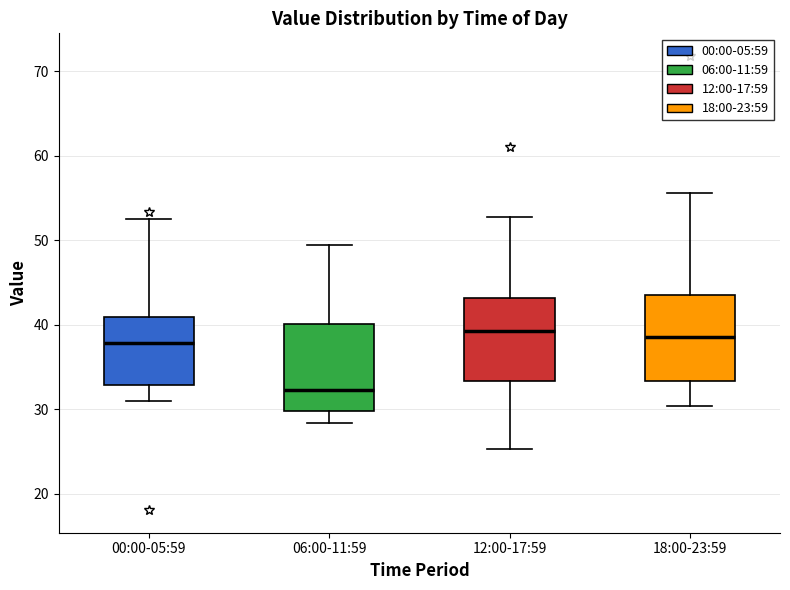

Reading left to right, read every box against the y-axis: the position of its median line, the range the box covers, and the ends of its whiskers. The values are not printed on the chart, so give them approximately, as read against the axis.

00:00-05:59: median 38, box 33 to 41, whiskers 31 to 53
06:00-11:59: median 32, box 30 to 40, whiskers 28 to 50
12:00-17:59: median 39, box 33 to 43, whiskers 25 to 53
18:00-23:59: median 39, box 33 to 44, whiskers 30 to 56